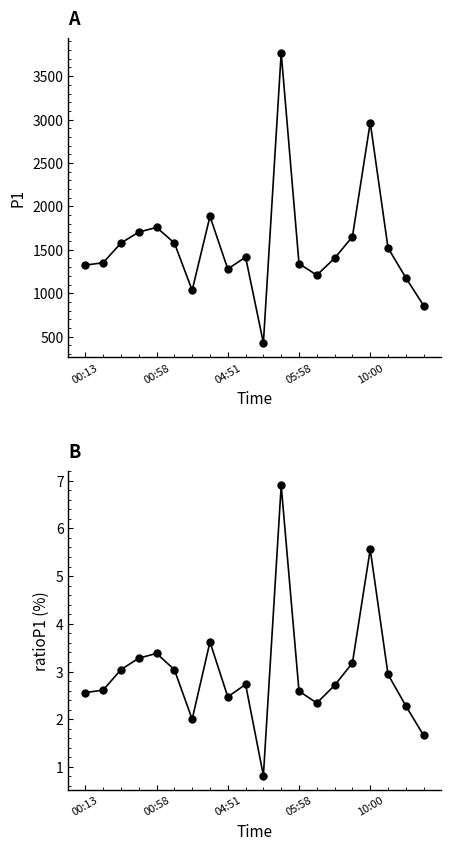

At which label does ratioP1 reach its peak?

11